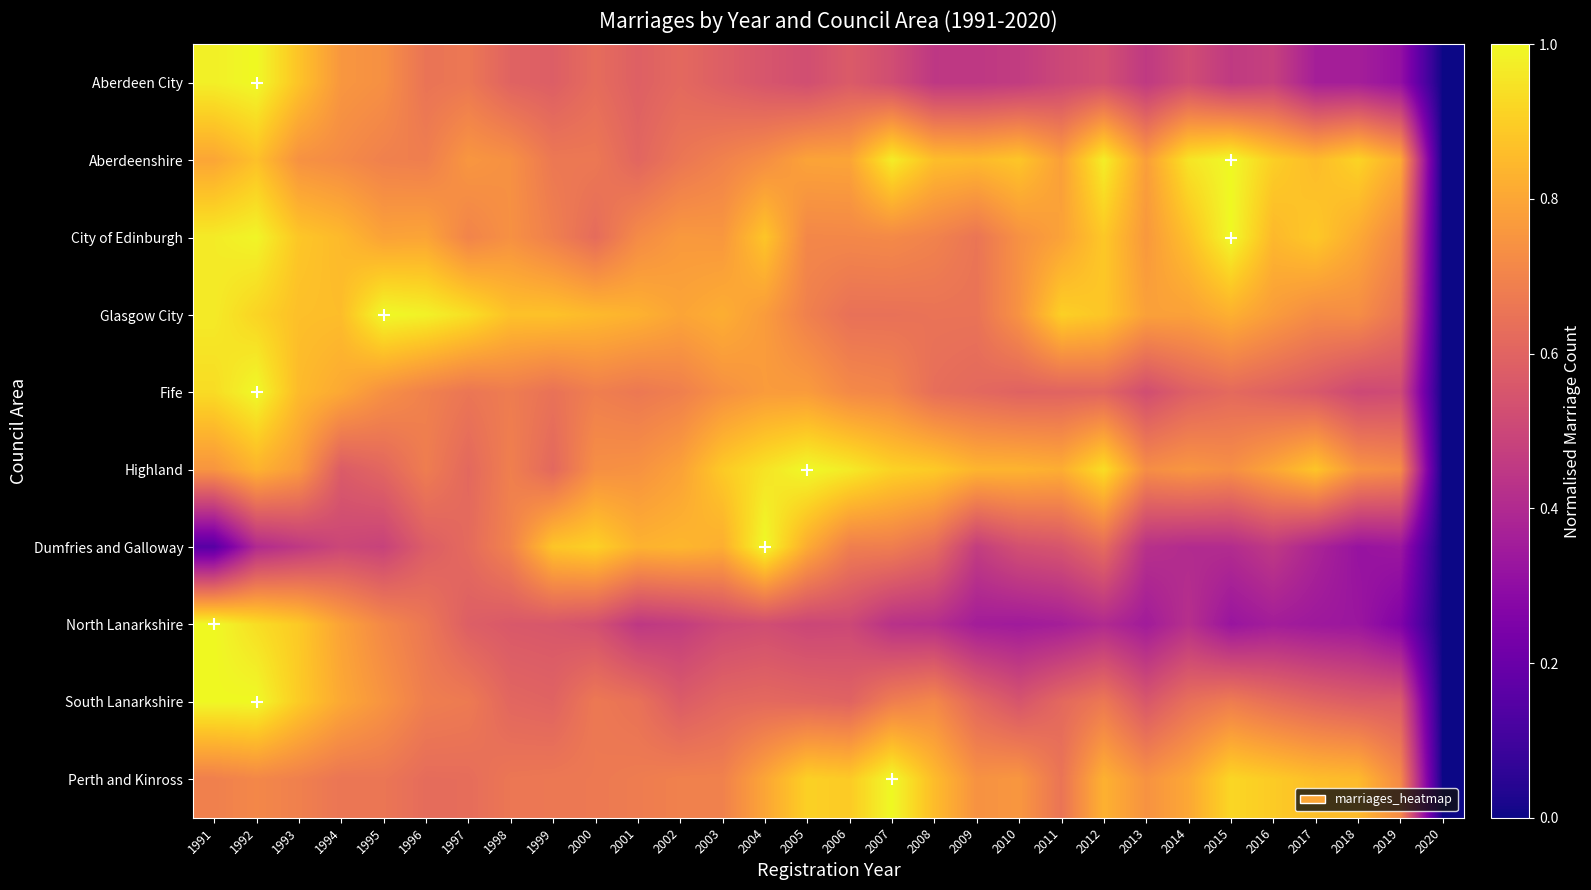

At 2005, list the series in order from smallest to largest.

North Lanarkshire, Aberdeen City, South Lanarkshire, Glasgow City, City of Edinburgh, Fife, Aberdeenshire, Dumfries and Galloway, Perth and Kinross, Highland